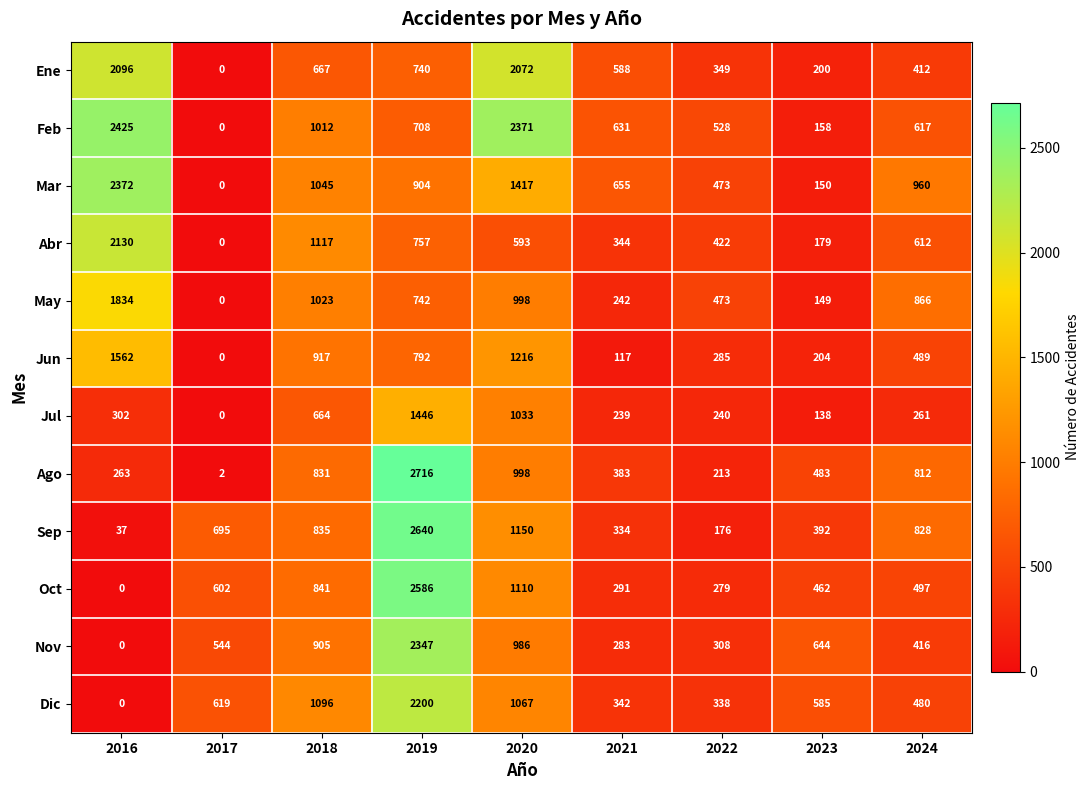

Which series has the largest range (max minus min)?

Ago